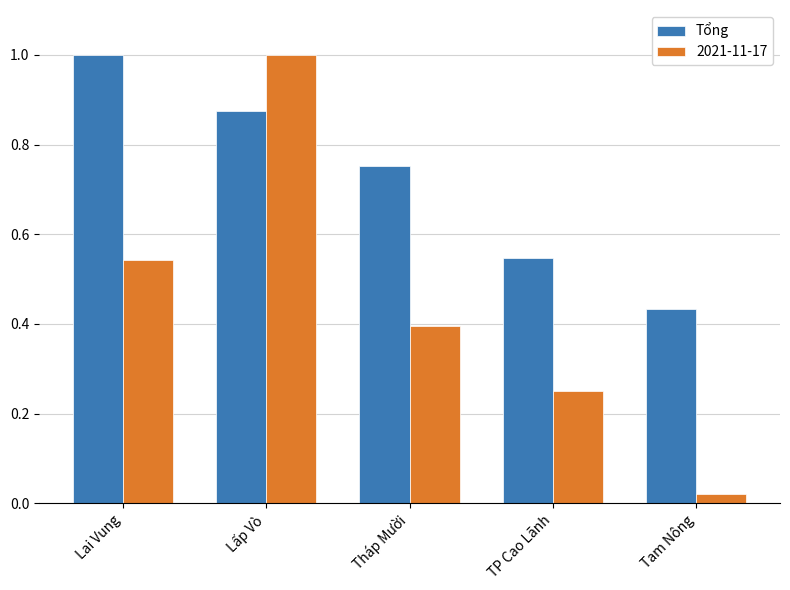

True or false: 2021-11-17 has a value of 0.4 at Tháp Mười.

True